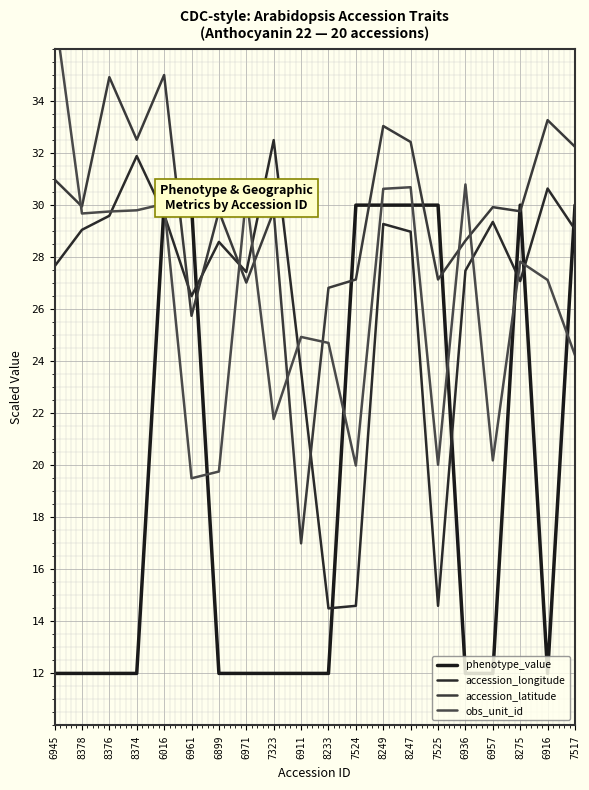

After their last crossing, which series has the higher values: obs_unit_id or accession_latitude?

accession_latitude